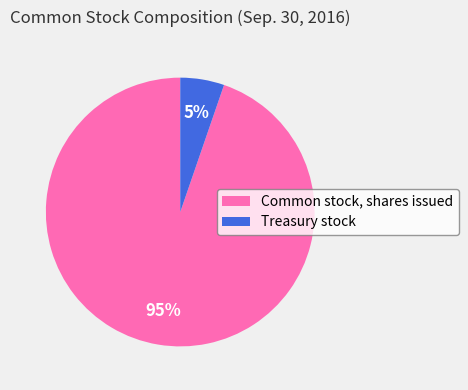

To the nearest percent, what is the average slice percentage?

50%